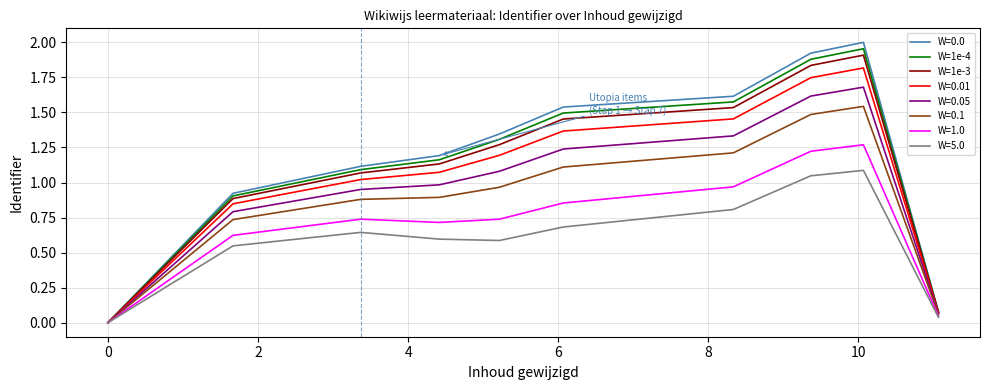

Does the chart display data point markers on the line(s)?

No